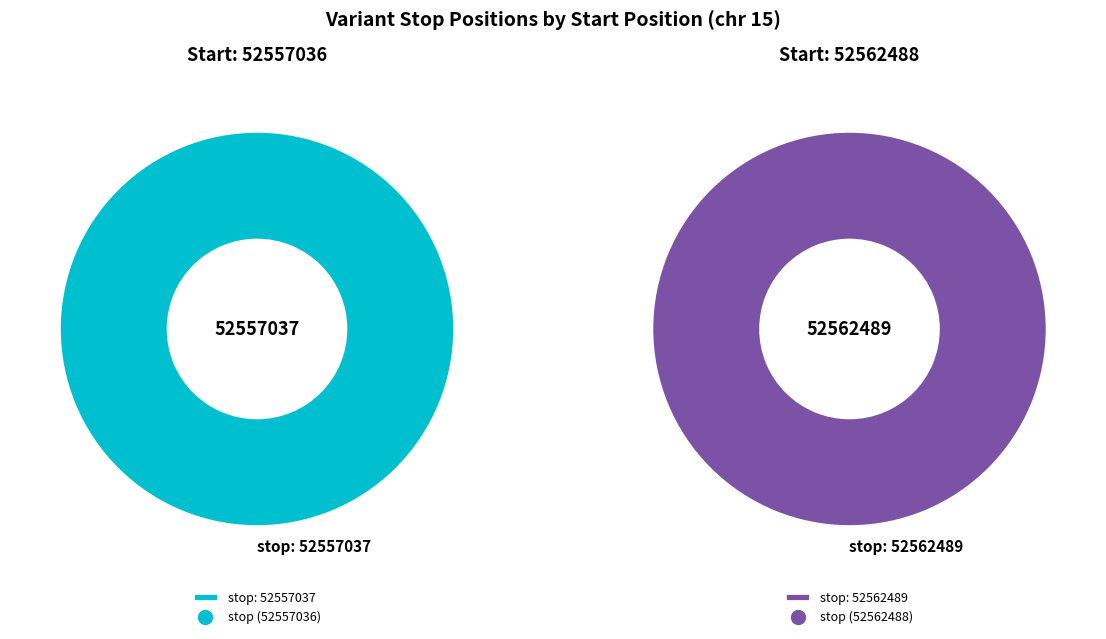

Approximately how many times larger is the value at 52562488 compared to 52557036?

1.0